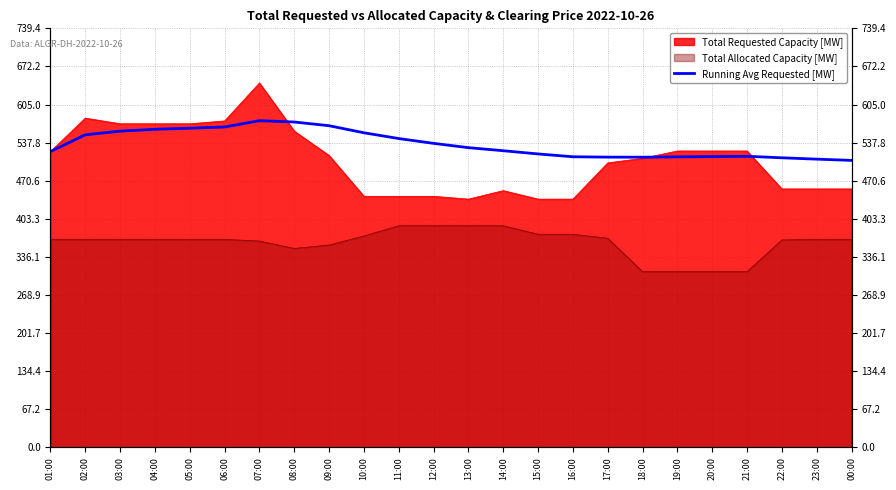

Is it true that the value at 07:00 is 264.1?

False